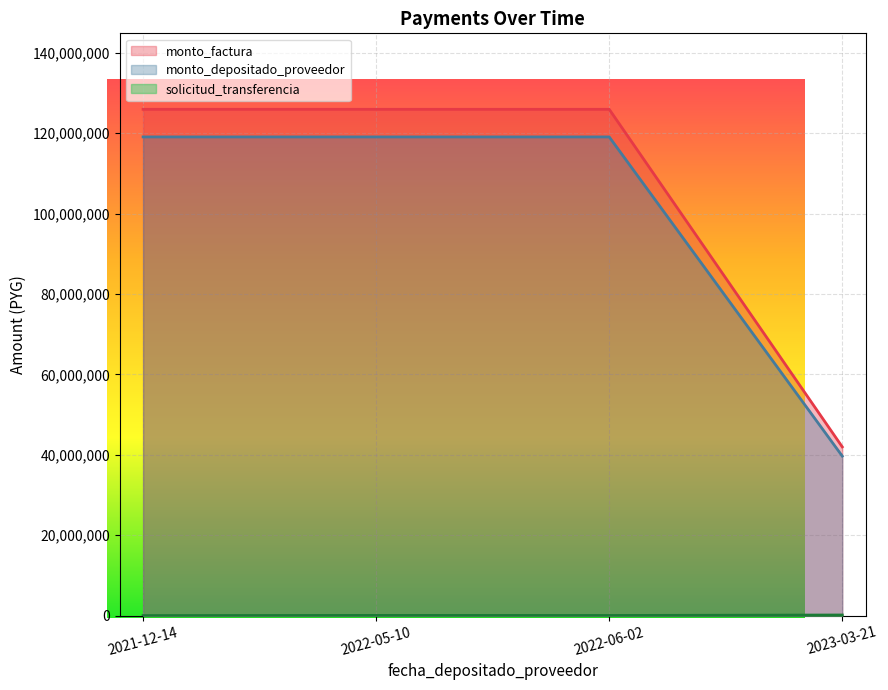

True or false: monto_depositado_proveedor has a value of 69940273 at 2022-05-10.

False